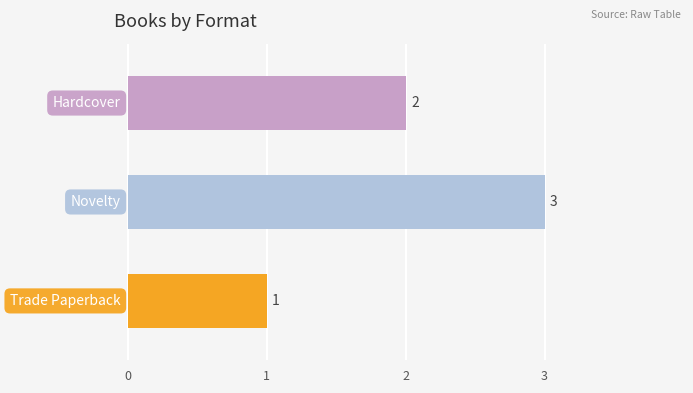

How many distinct data groups are displayed?

1